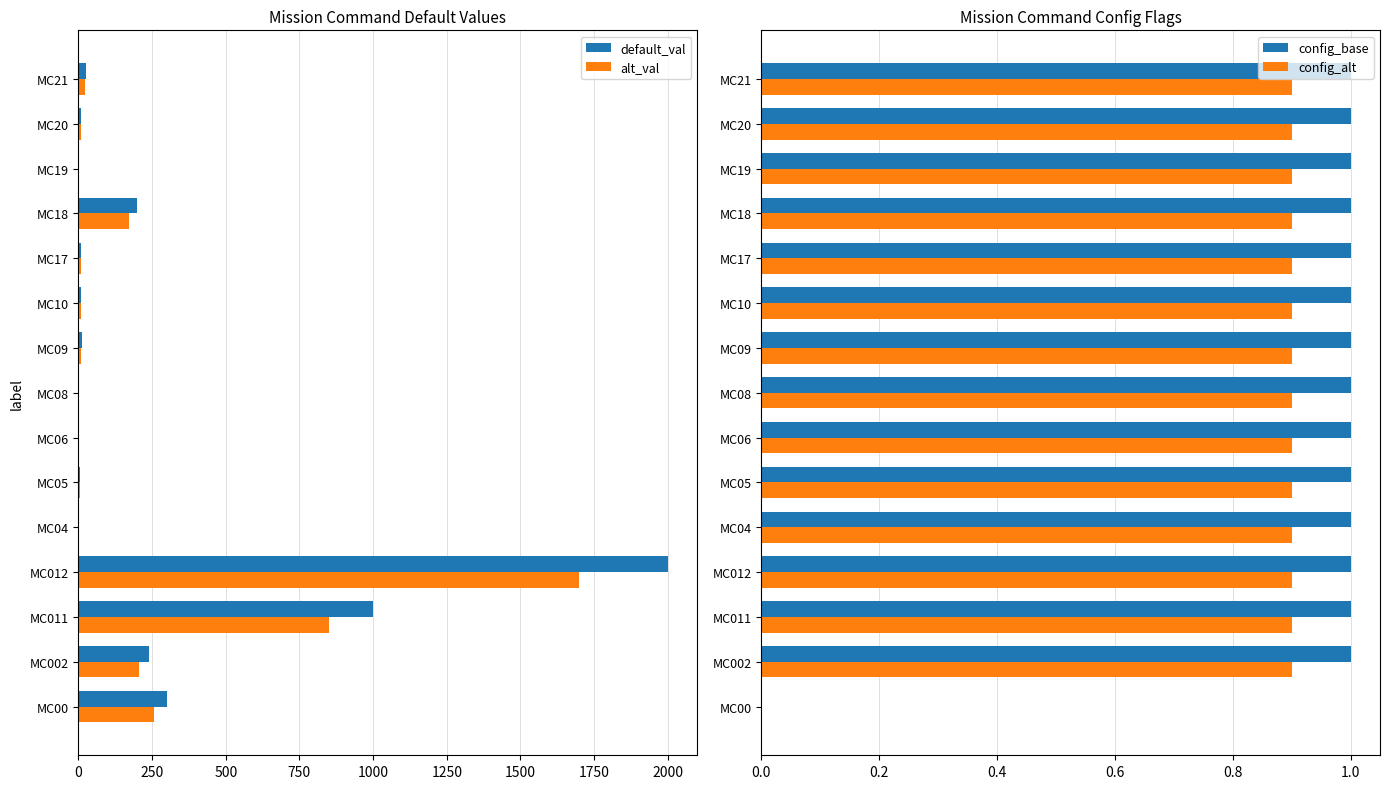

True or false: config_base has a value of 0.3 at MC19.

False